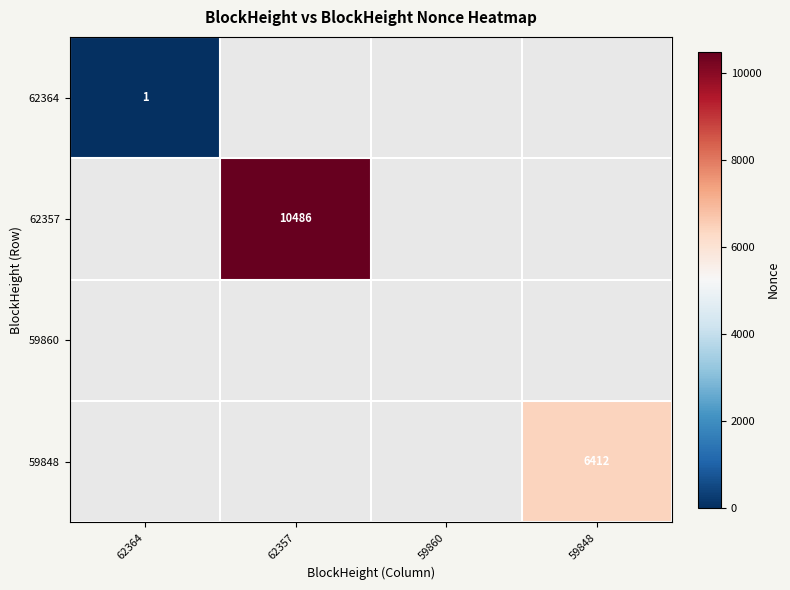

What is the minimum value shown in the chart?

1.0